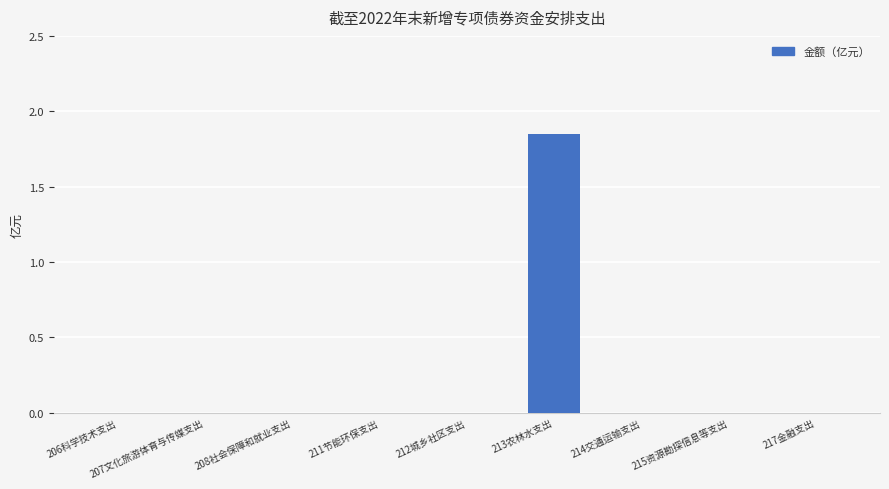

The value at 217金融支出 is -1.0. True or false?

False